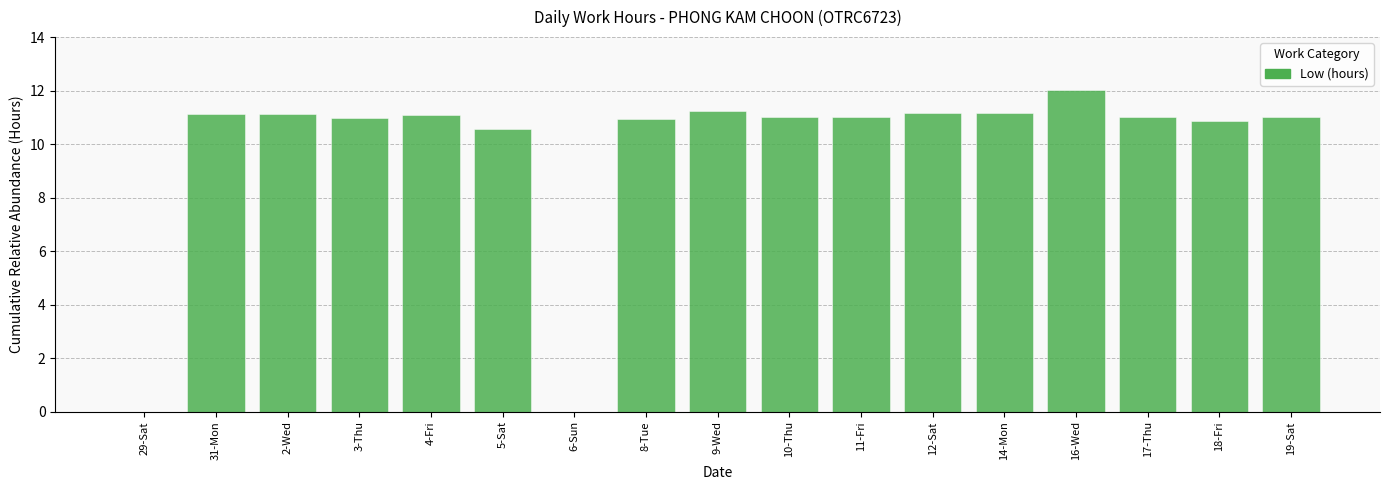

Where is the data nearest to the value 6?

5-Sat